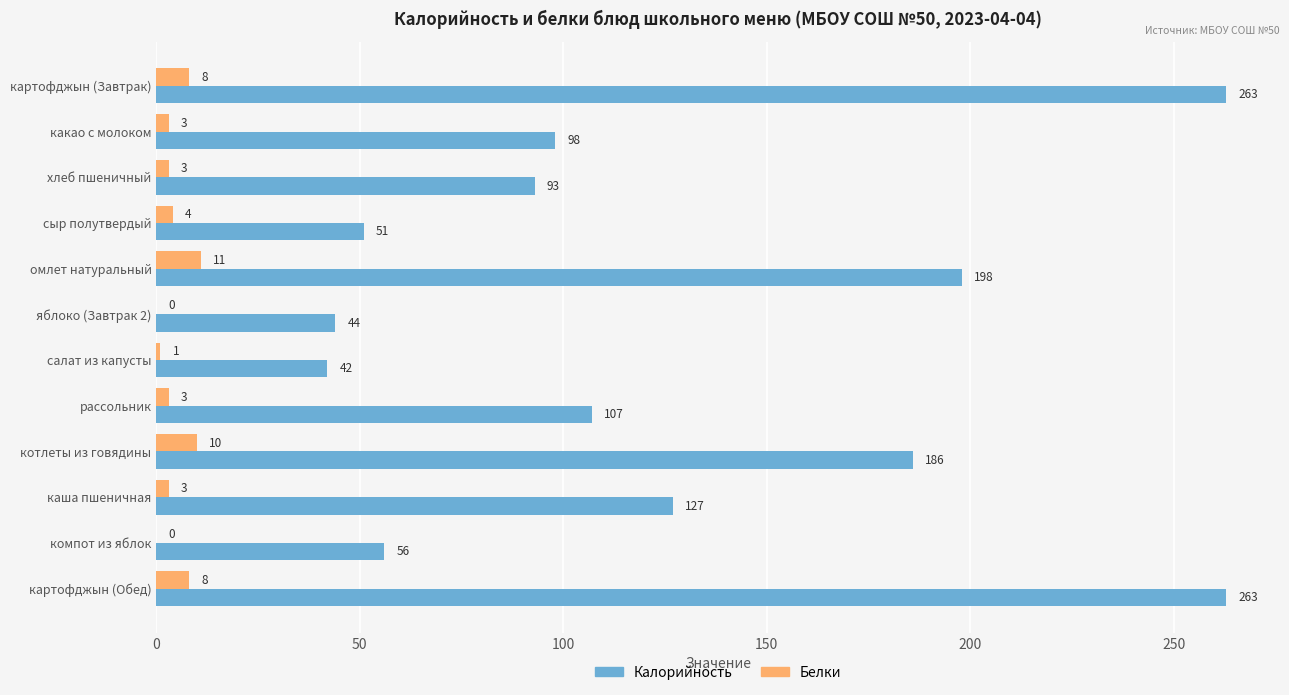

Which series changed the most between рассольник and компот из яблок?

Калорийность